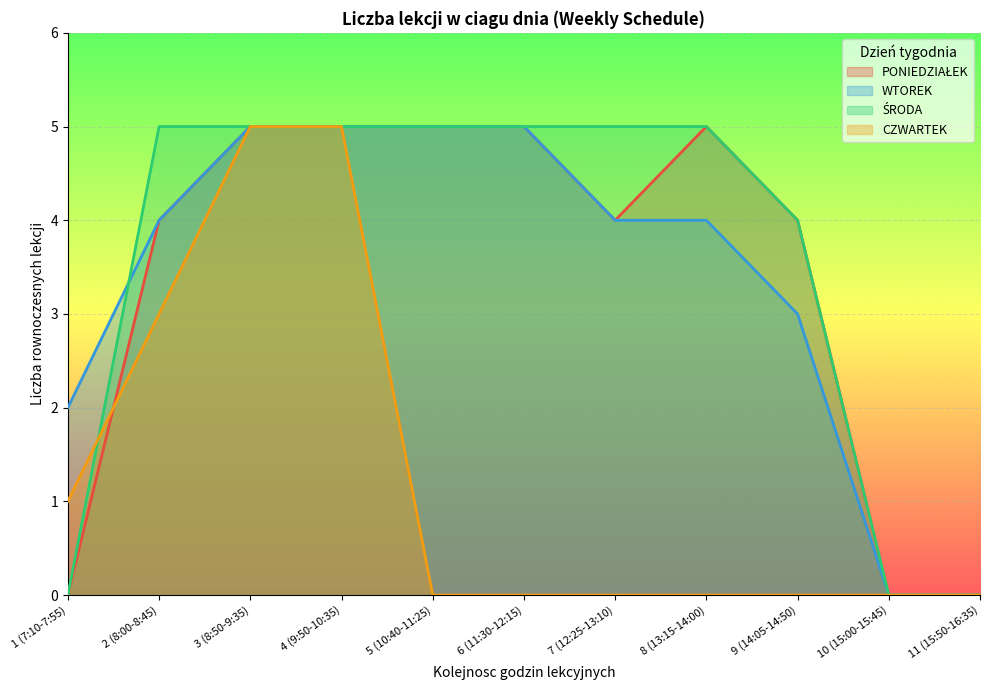

What are all the series names shown in the legend?

PONIEDZIAŁEK, WTOREK, ŚRODA, CZWARTEK